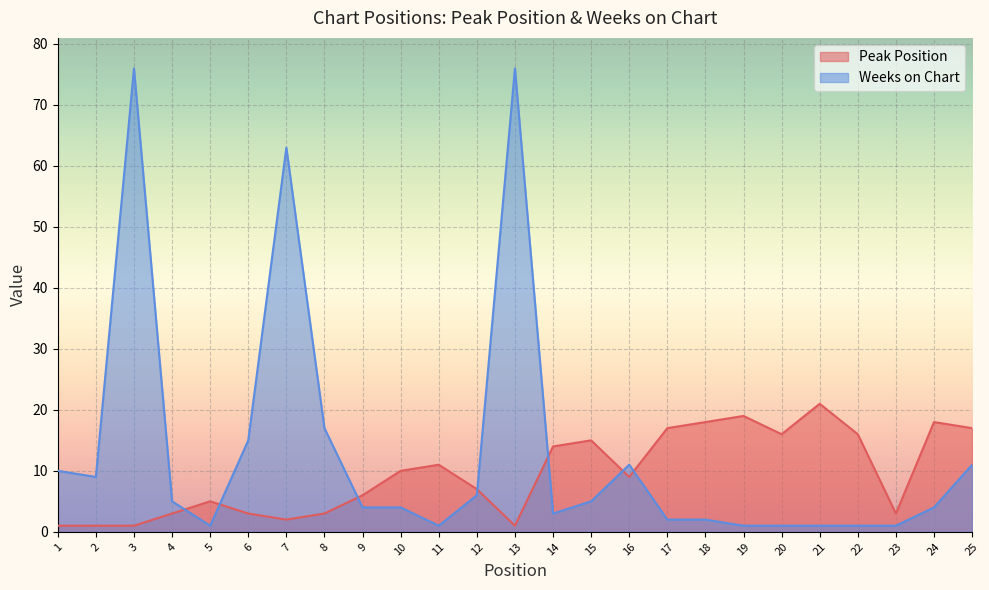

At how many categories does at least one series exceed 13?

15